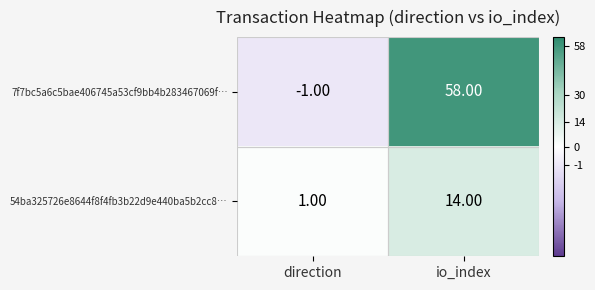

Which category has the highest value in the 54ba325726e8644f8f4fb3b22d9e440ba5b2cc8… series?

io_index